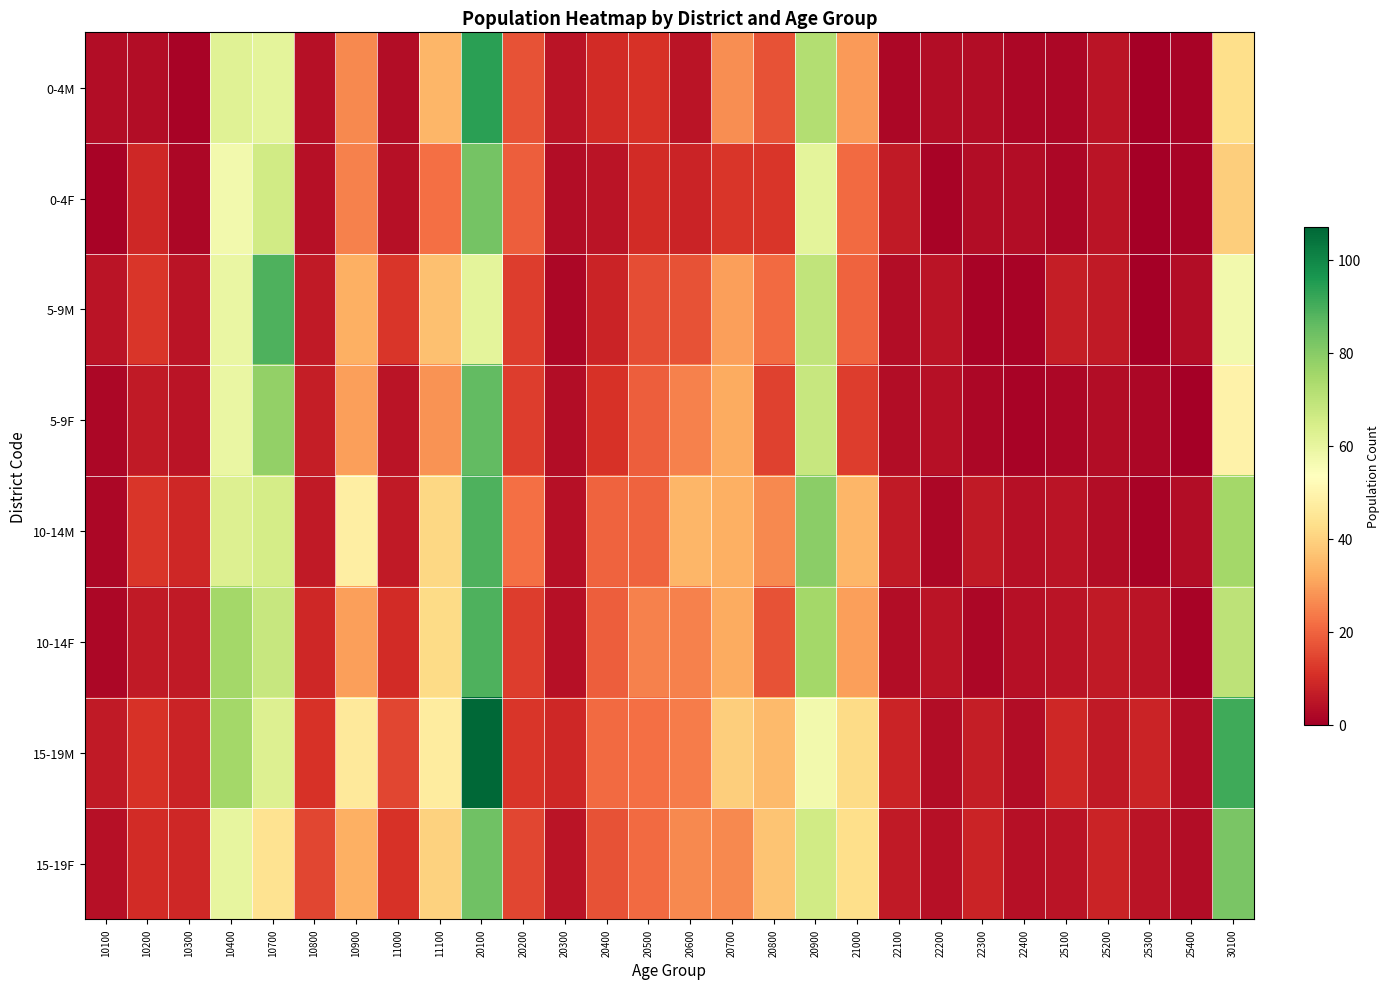

Which series has the largest total across all categories?

15-19M